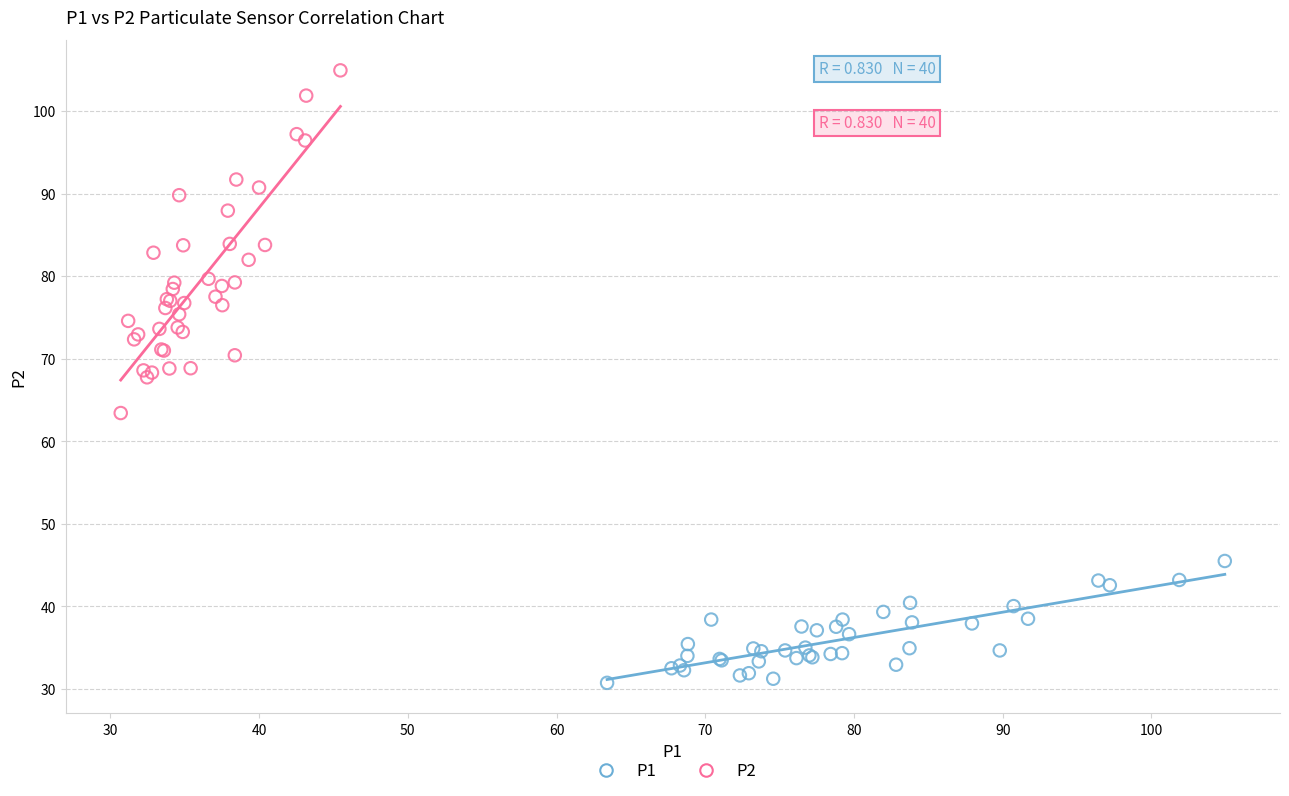

Which series contains the lowest Y value?

P1